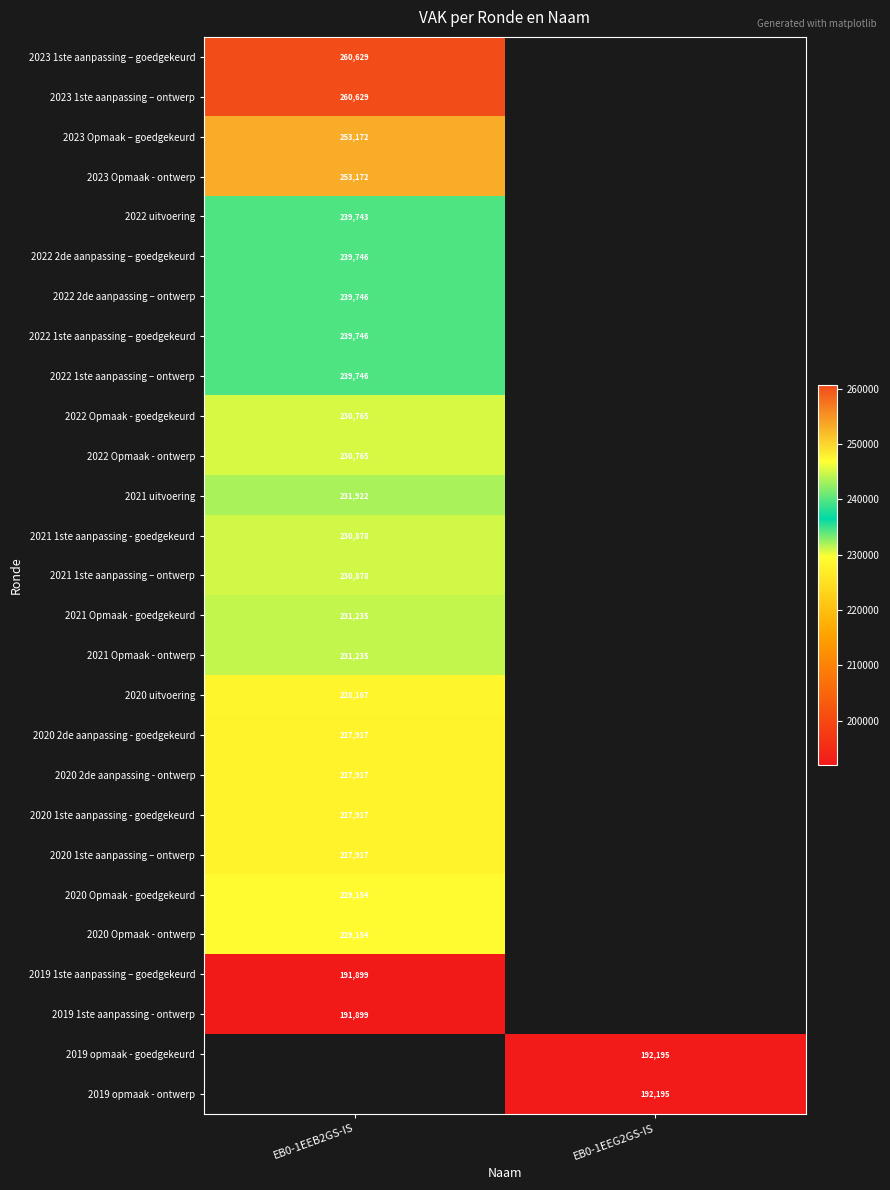

Which has a higher value, EB0-1EEG2GS-IS or EB0-1EEB2GS-IS?

EB0-1EEB2GS-IS